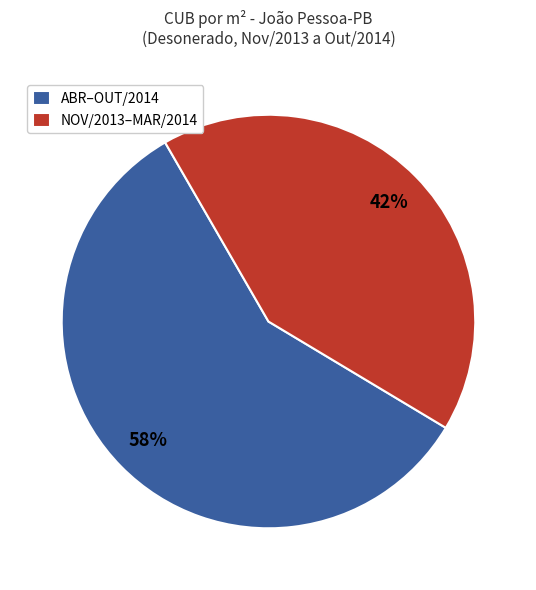

Do ABR–OUT/2014 and NOV/2013–MAR/2014 together represent more than half of the pie?

Yes